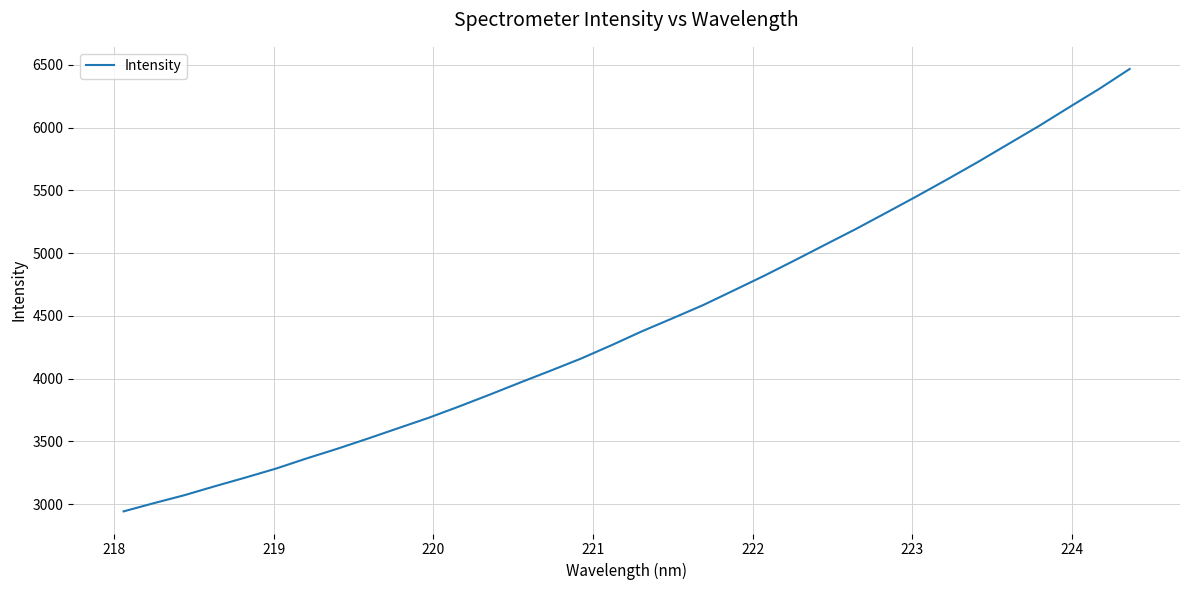

What is the maximum value shown in the chart?

6466.9